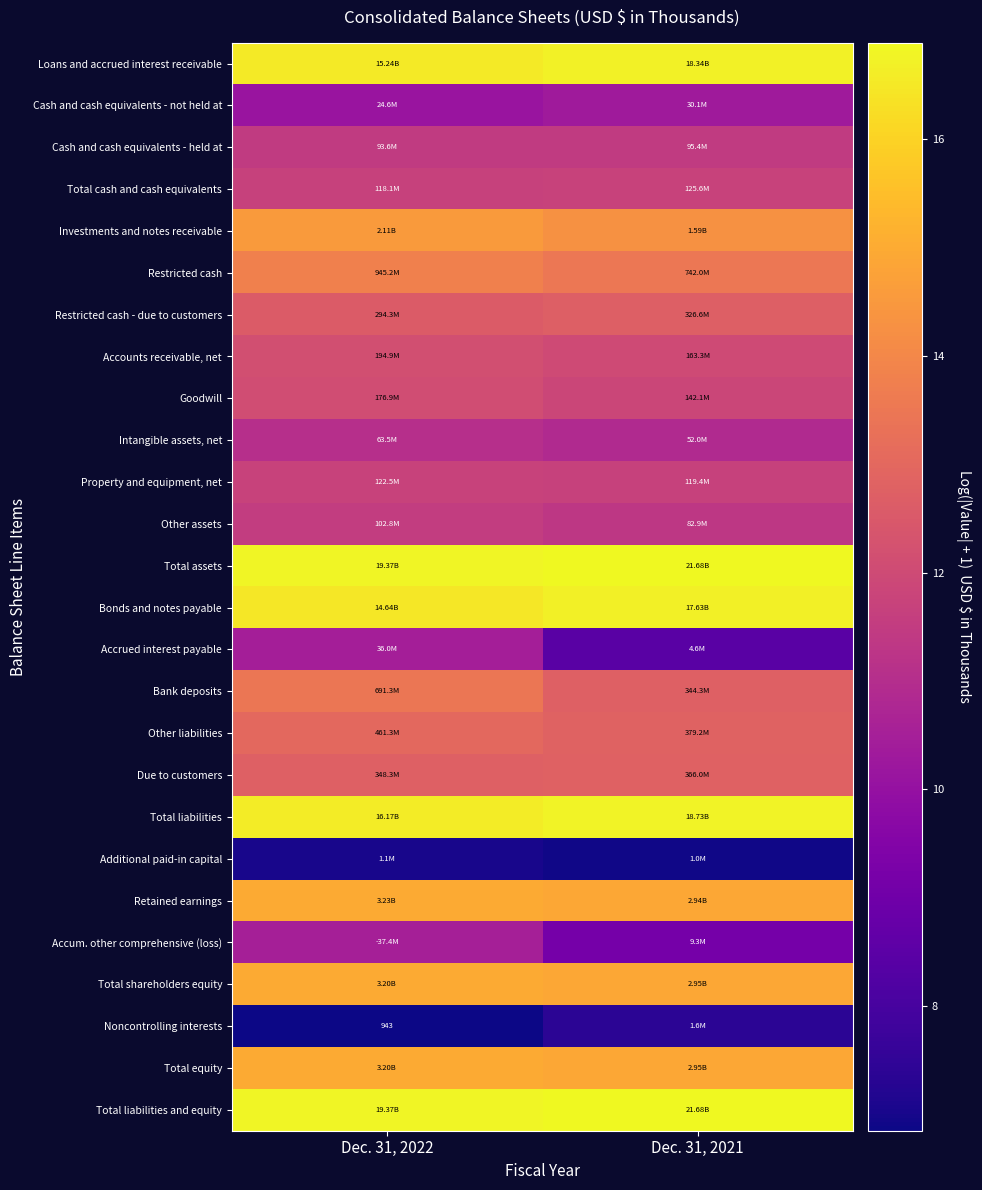

Is it true that Bank deposits equals 21.4 at Dec. 31, 2022?

False